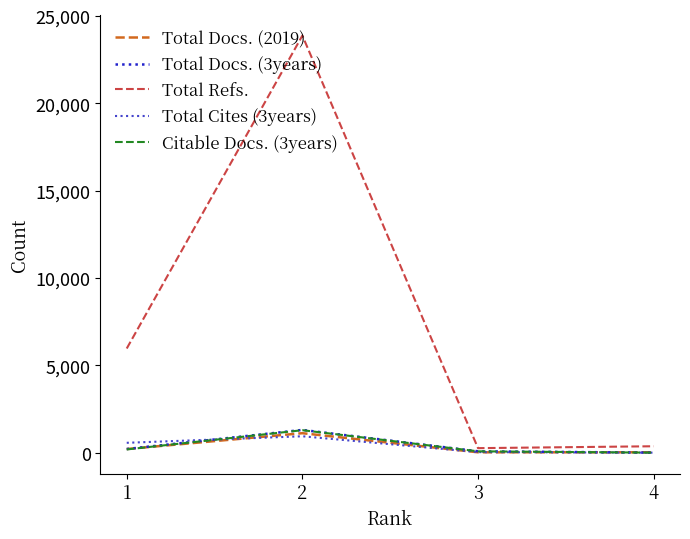

Which series has the largest total across all categories?

Total Refs.